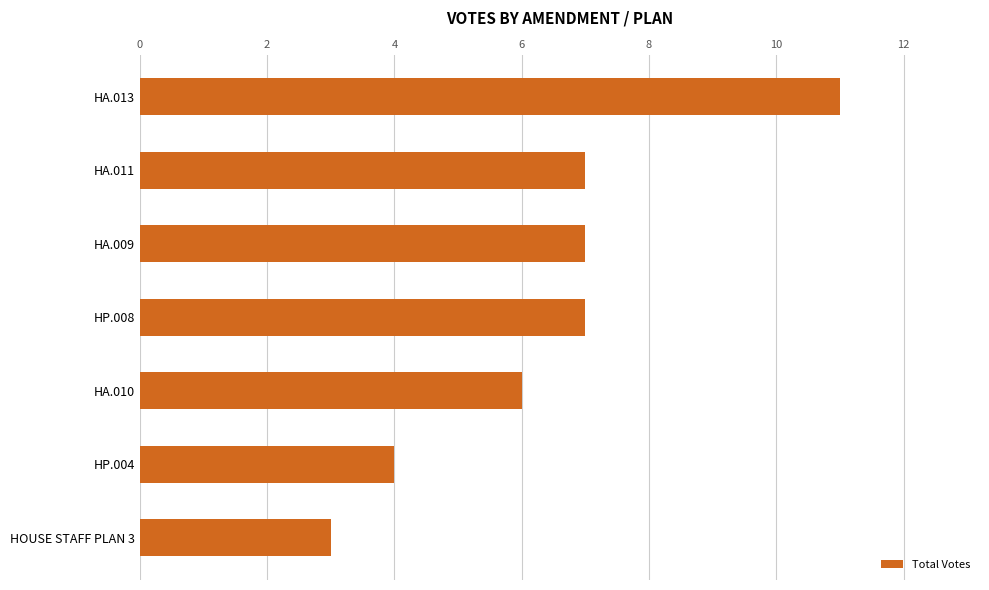

What is the difference between the second highest and minimum values?

4